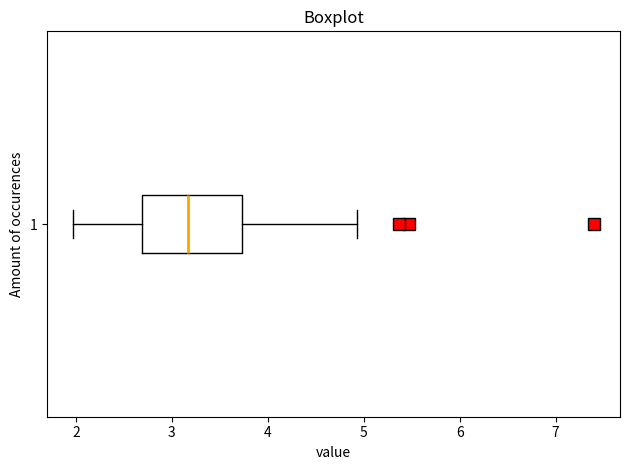

Transcribe this box plot: give where the median line is, the range the box spans, and where the two whiskers end, as read against the x-axis. The values are not printed on the chart, so give them approximately, as read against the axis.

median 3.2, box 2.7 to 3.7, whiskers 2.0 to 4.9